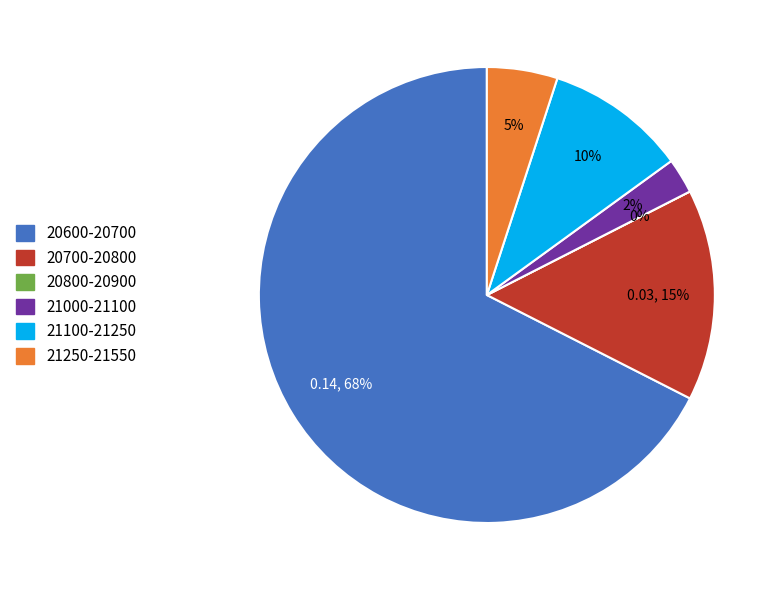

Is 26 the majority of the pie?

No